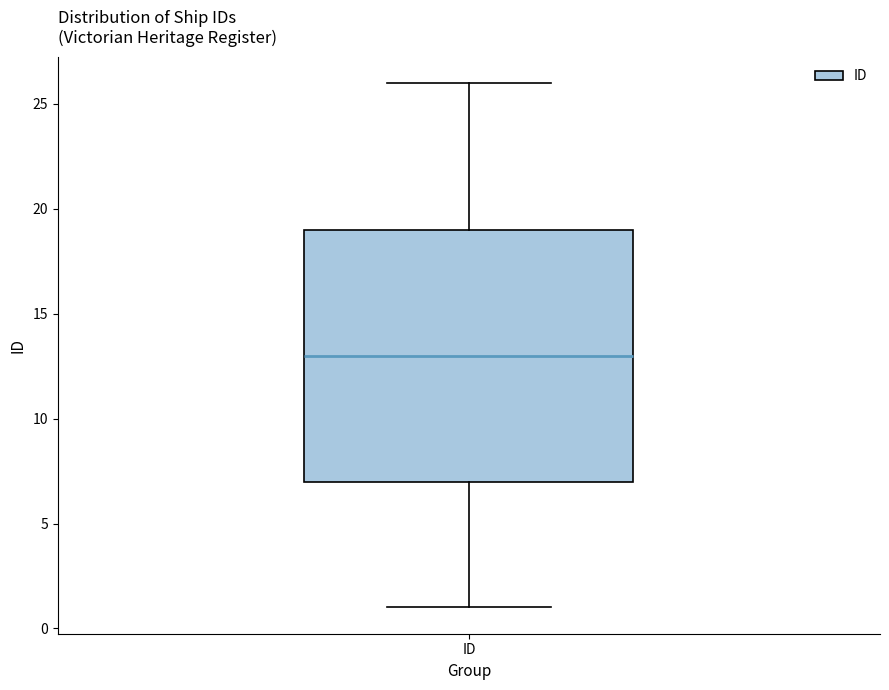

Read this box plot against the y-axis: the position of the median line, the range covered by the box, and the ends of both whiskers. The values are not printed on the chart, so give them approximately, as read against the axis.

median 13, box 7 to 19, whiskers 1 to 26